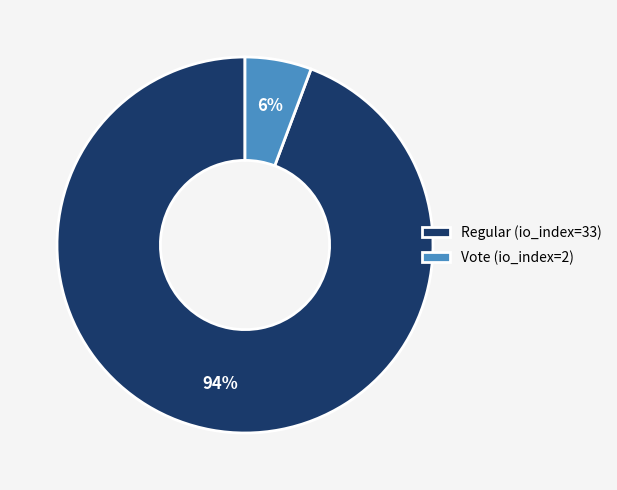

To the nearest percent, what is the combined percentage of Regular (io_index=33) and Vote (io_index=2)?

100%